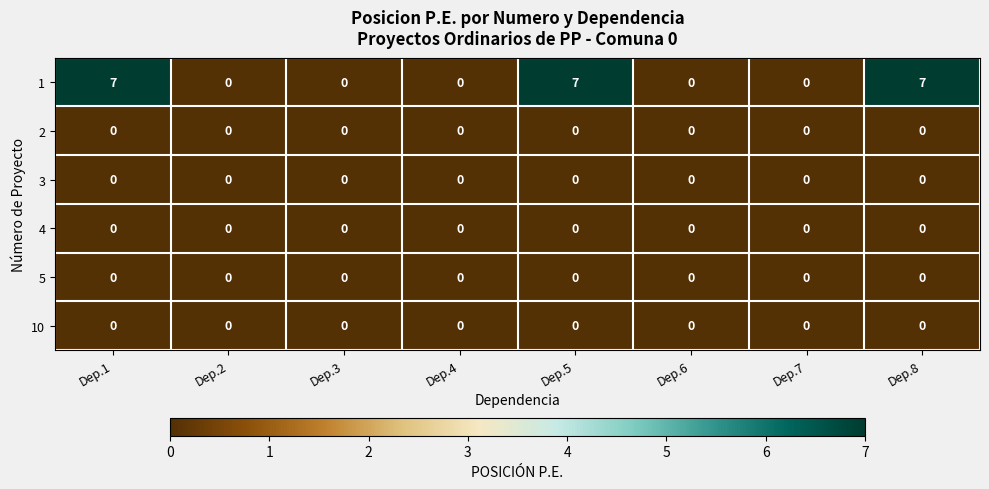

Which series has the widest spread of values?

1